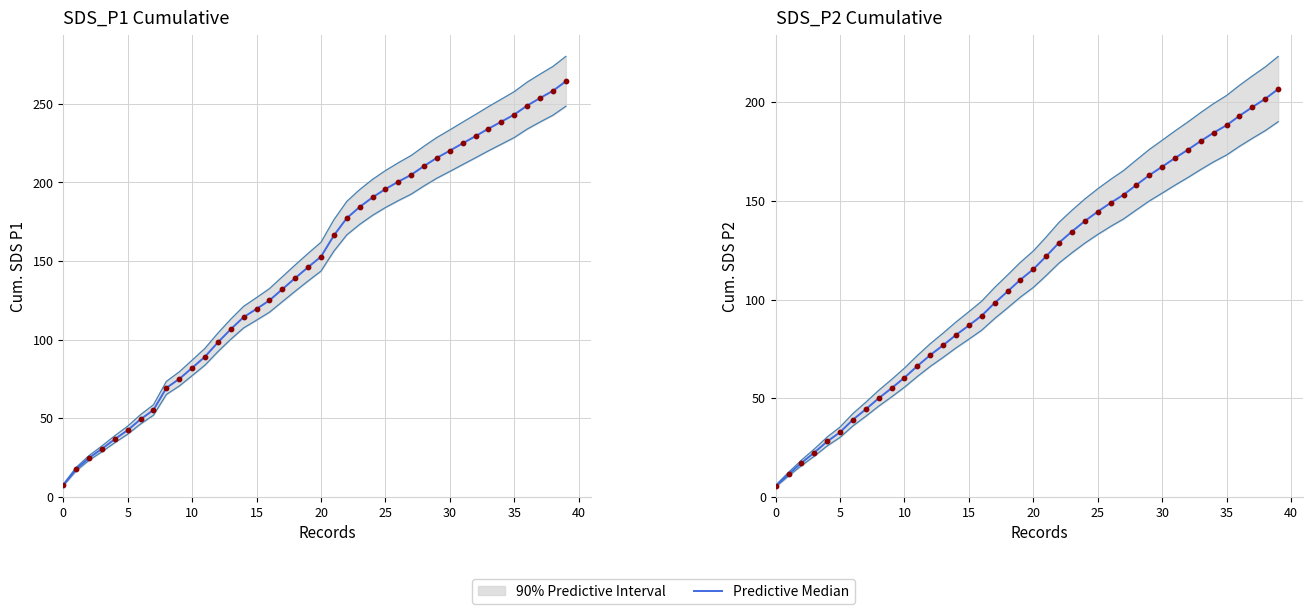

Which series has the largest total across all categories?

Predictive Median